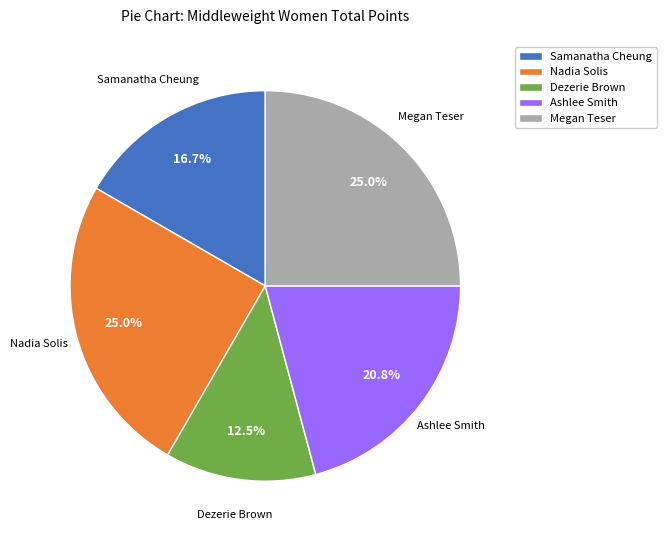

How many slices are in this pie chart?

5